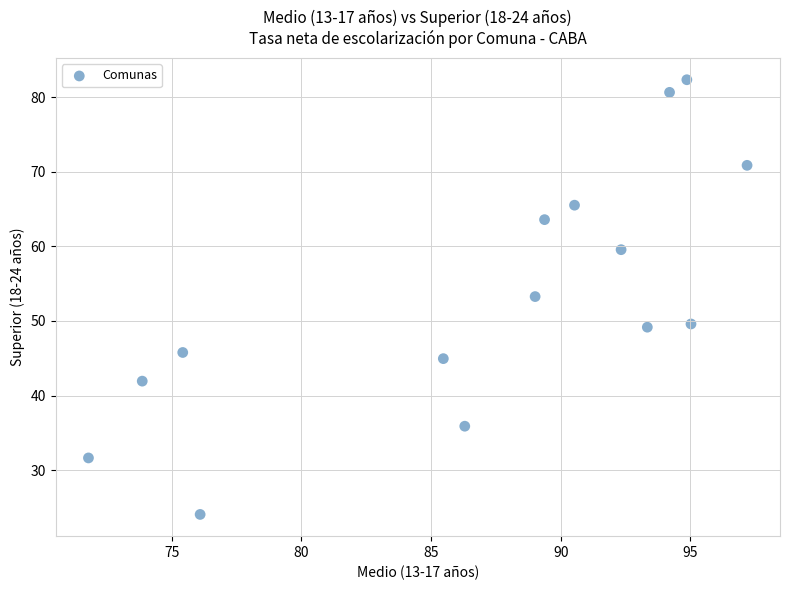

What is the range of X values (max minus min)?

25.4